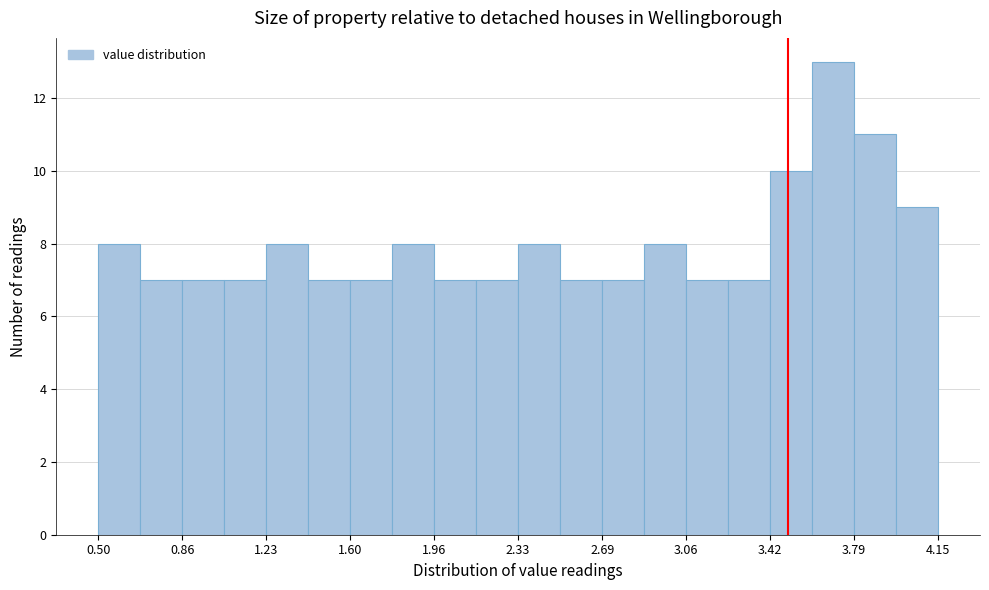

Around what value on the x-axis is the tallest bar? Give the approximate position of its centre, as read against the axis.

3.70